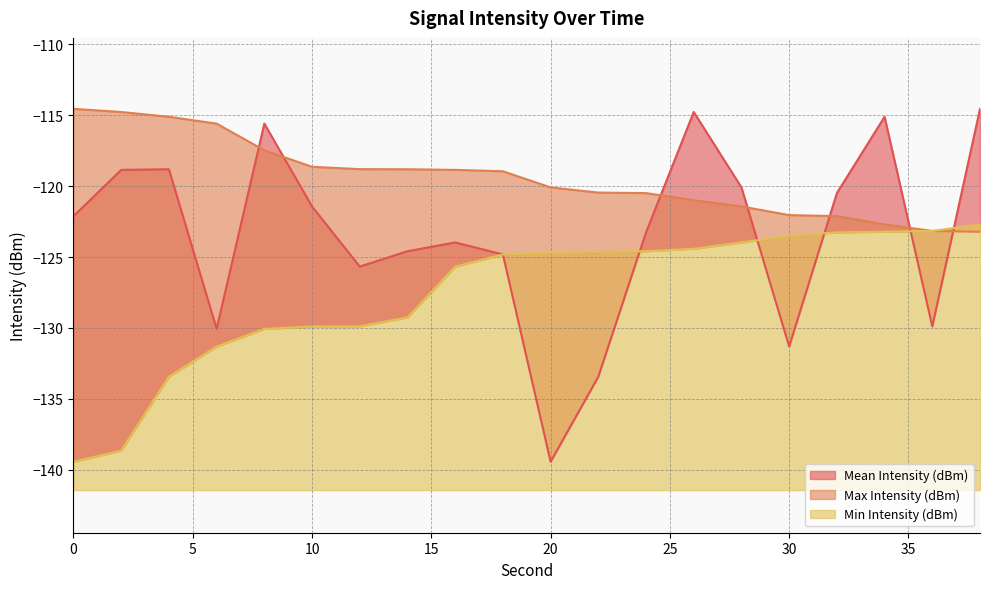

The Mean Intensity (dBm) series shows -28.2 at 26. True or false?

False